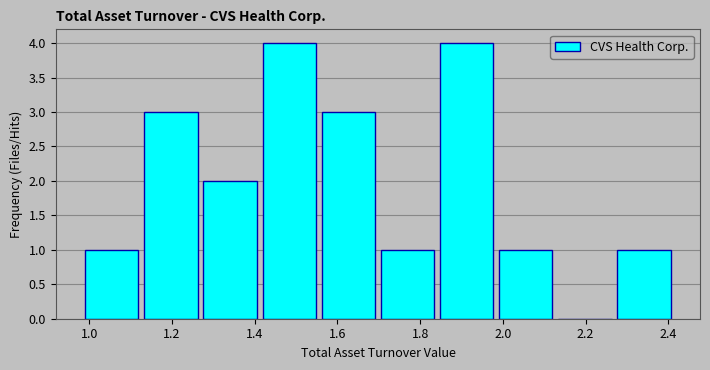

What is the height of the bar covering 1.14 to 1.28 on the x-axis? Neither the bar edges nor the heights are printed on the chart, so give them approximately, as read against the axes.

3